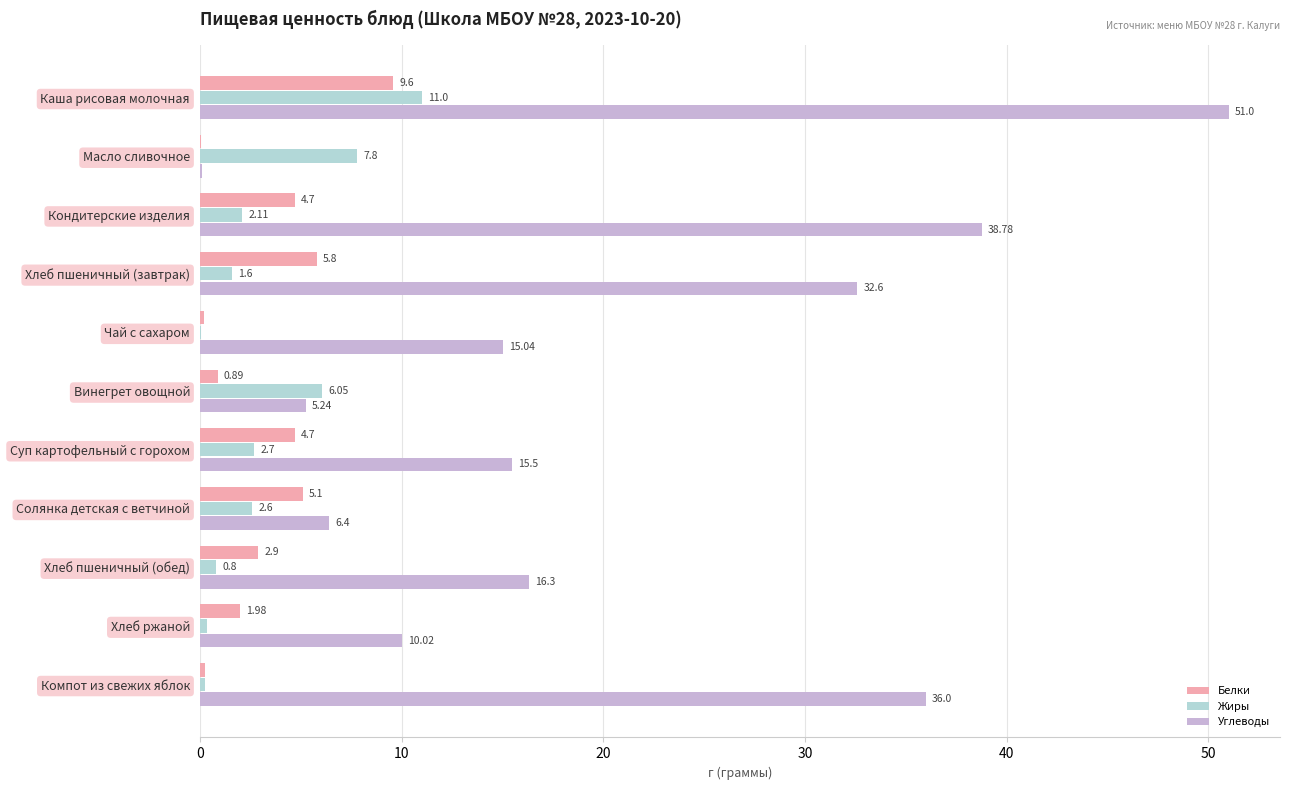

What is the sum of the Жиры values at Хлеб пшеничный (завтрак) and Чай с сахаром?

1.7